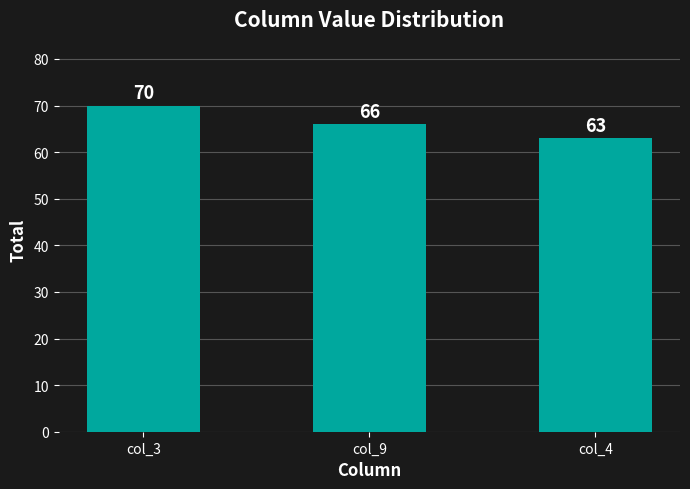

What is the smallest value displayed?

63